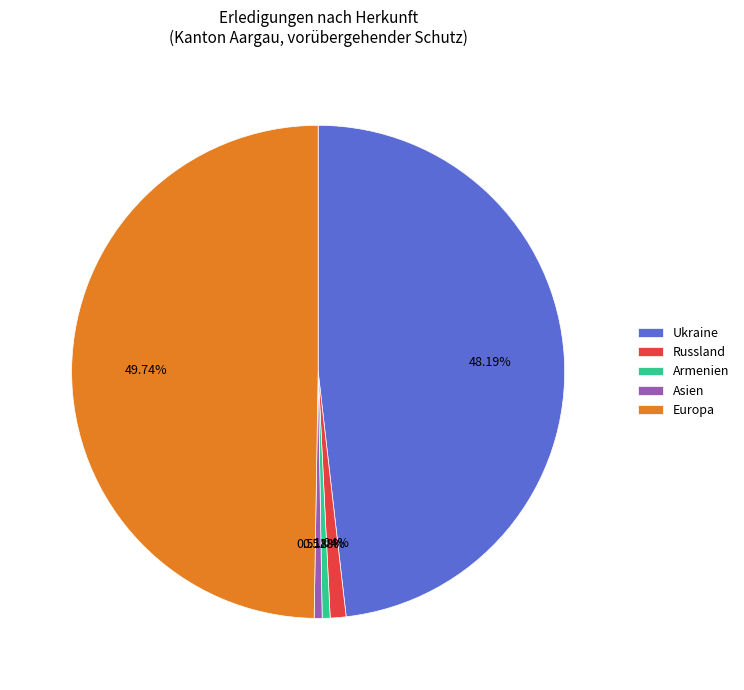

Which slice is the largest?

Europa